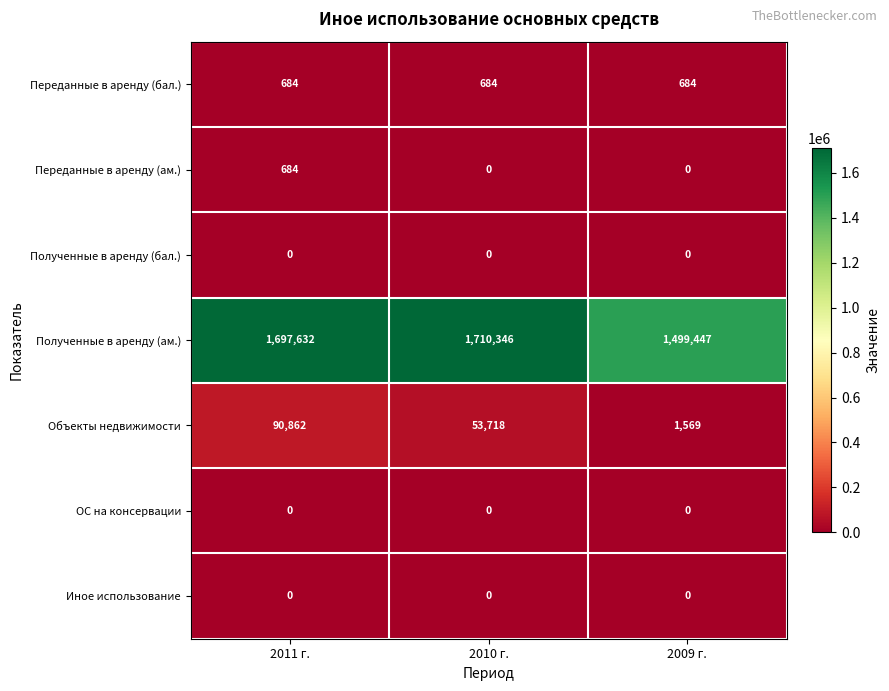

How many data points does each series have?

3